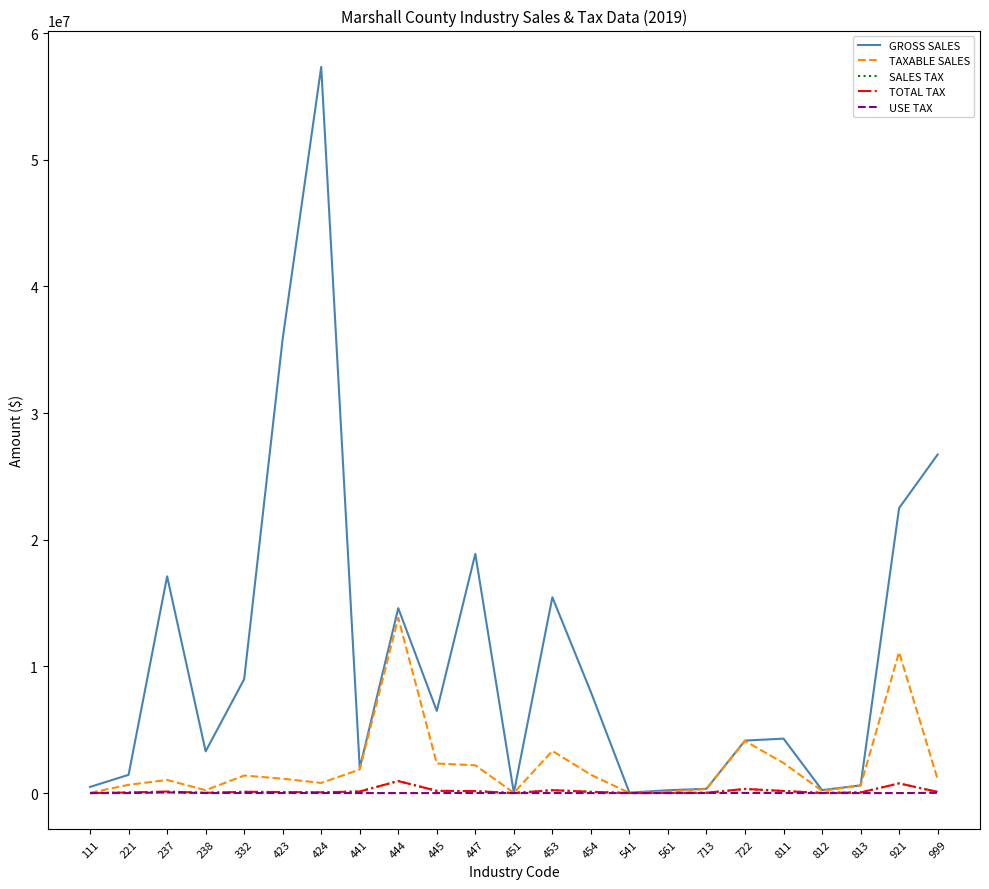

Between 237 and 812, which series saw the biggest shift?

GROSS SALES